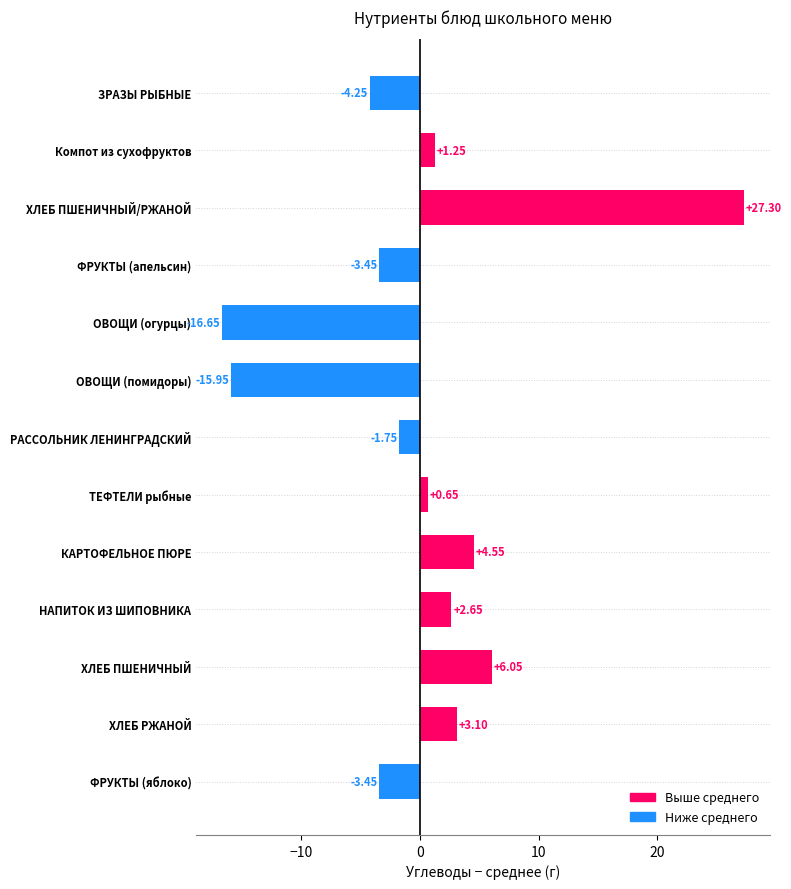

How many data points does each series have?

13